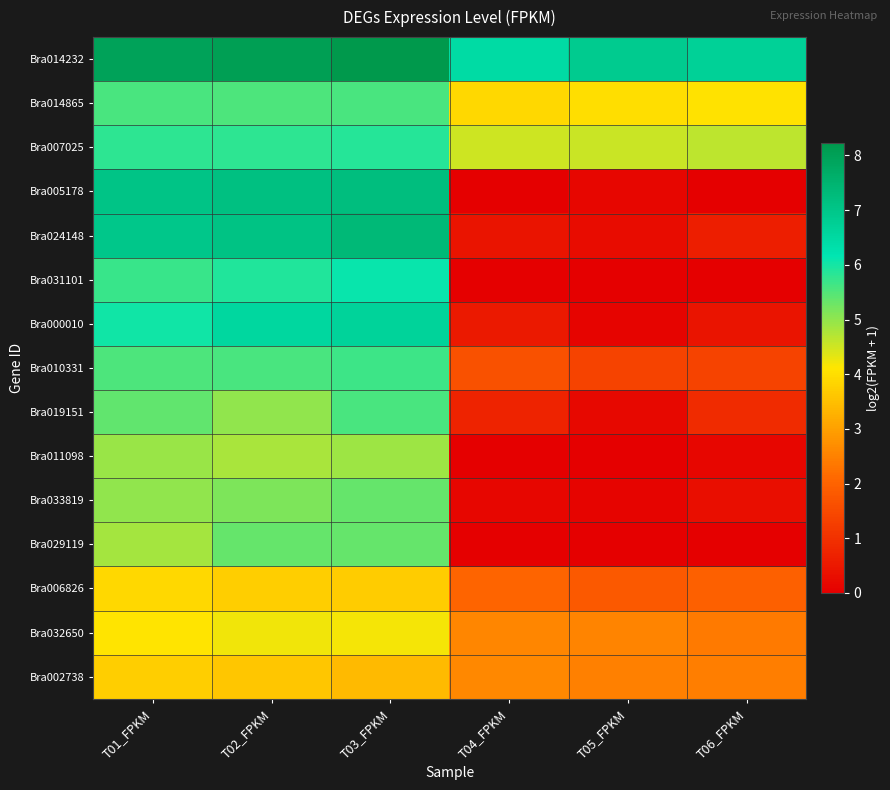

Which series has the largest range (max minus min)?

Bra005178